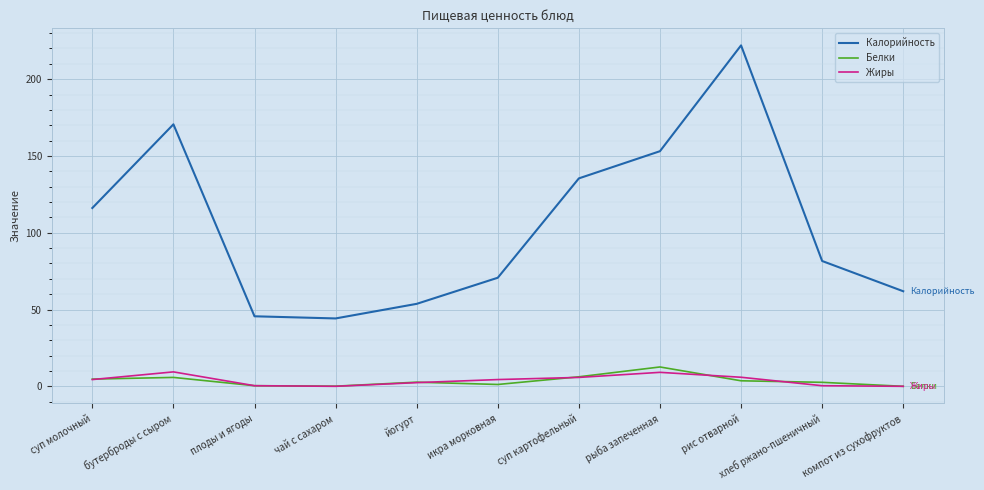

Which series has the largest range (max minus min)?

Калорийность